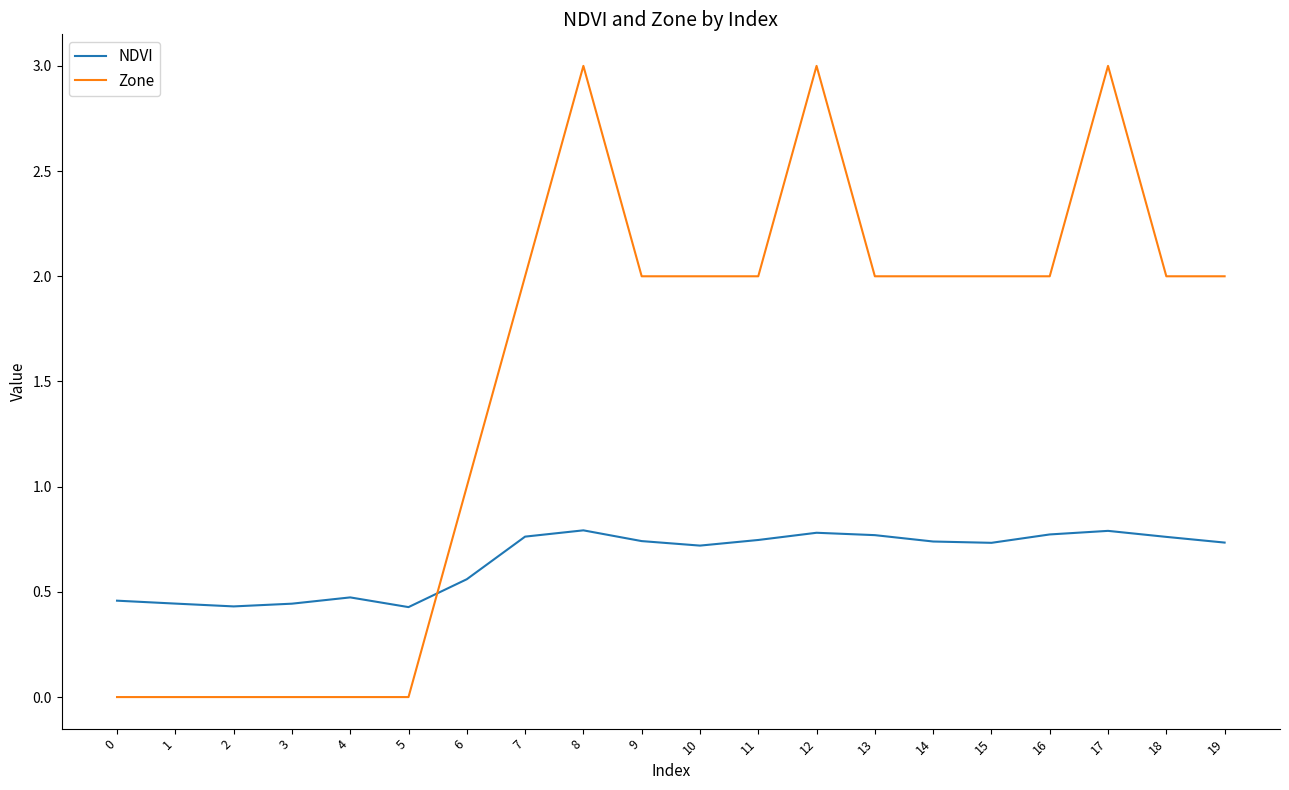

Between which two adjacent categories do NDVI and Zone first intersect?

5 and 6